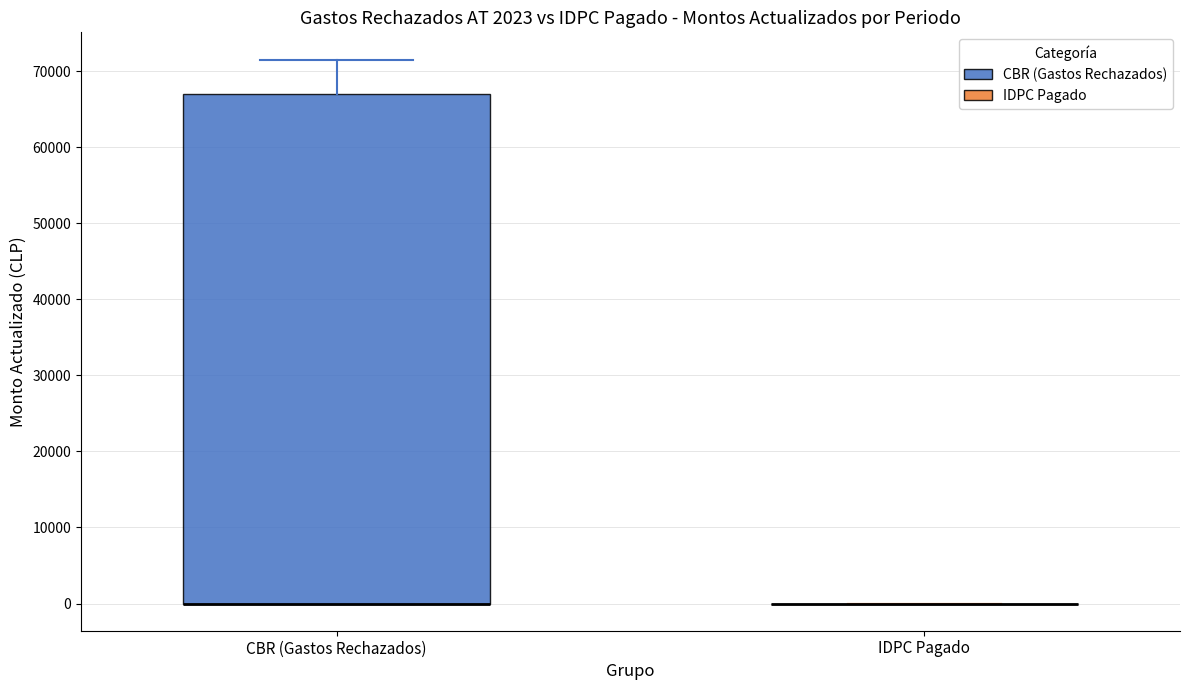

Comparing the boxes themselves (not the whiskers), which one is the tallest?

CBR (Gastos Rechazados)